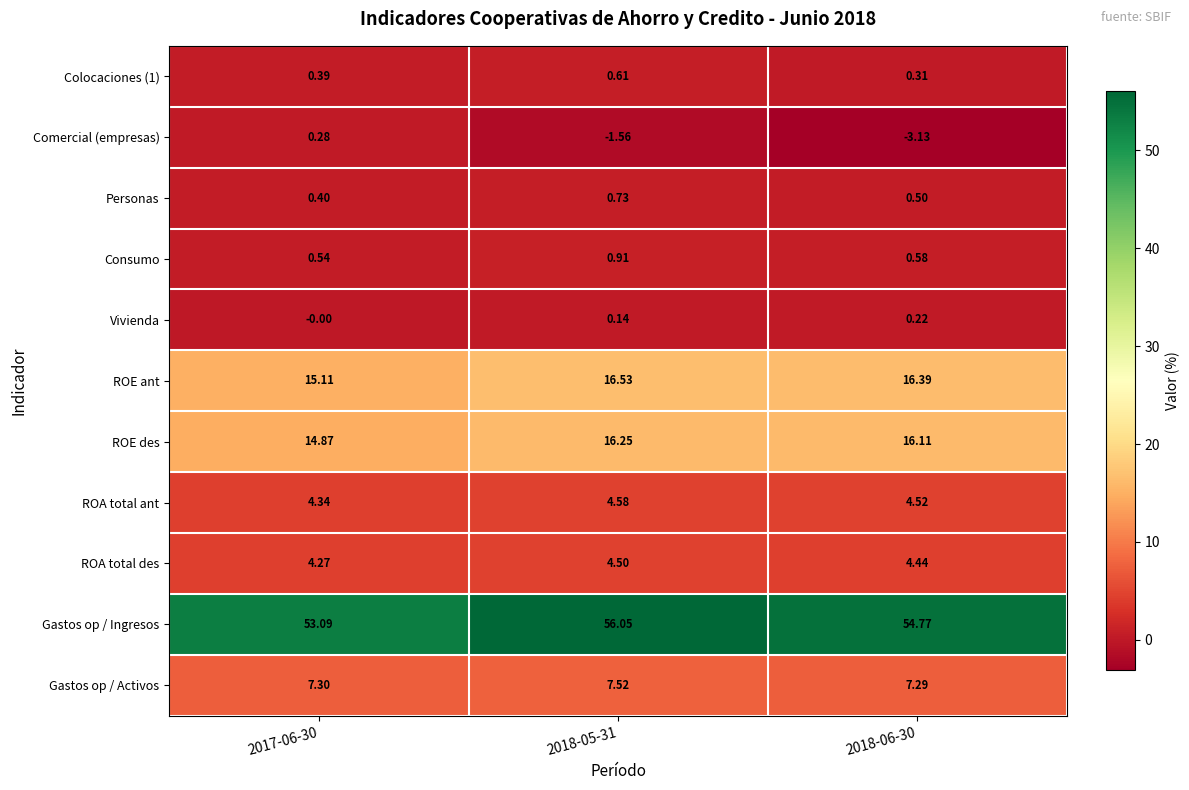

Which series has the largest range (max minus min)?

Comercial (empresas)